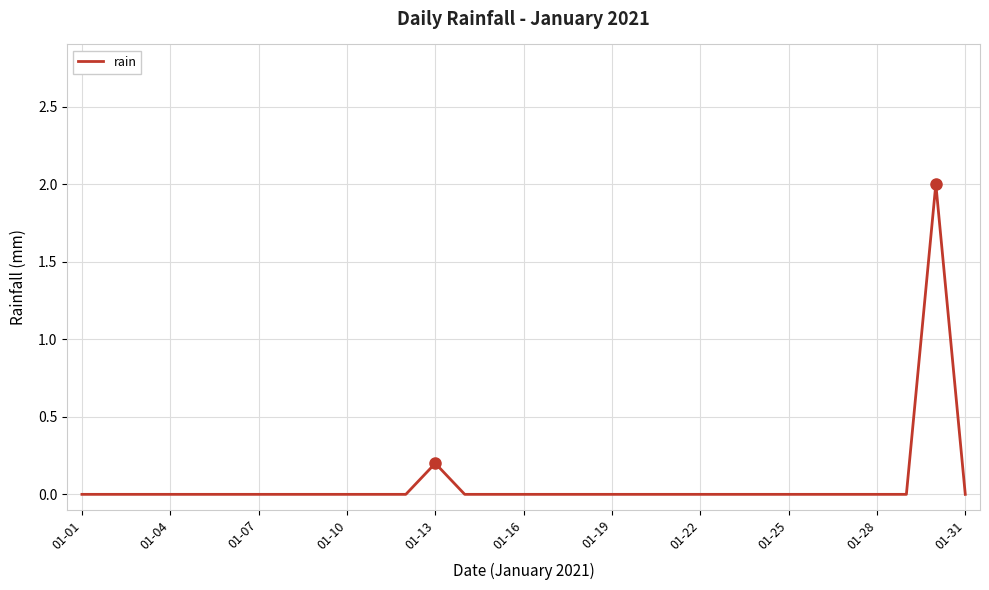

How many values are between 0 and 1?

30